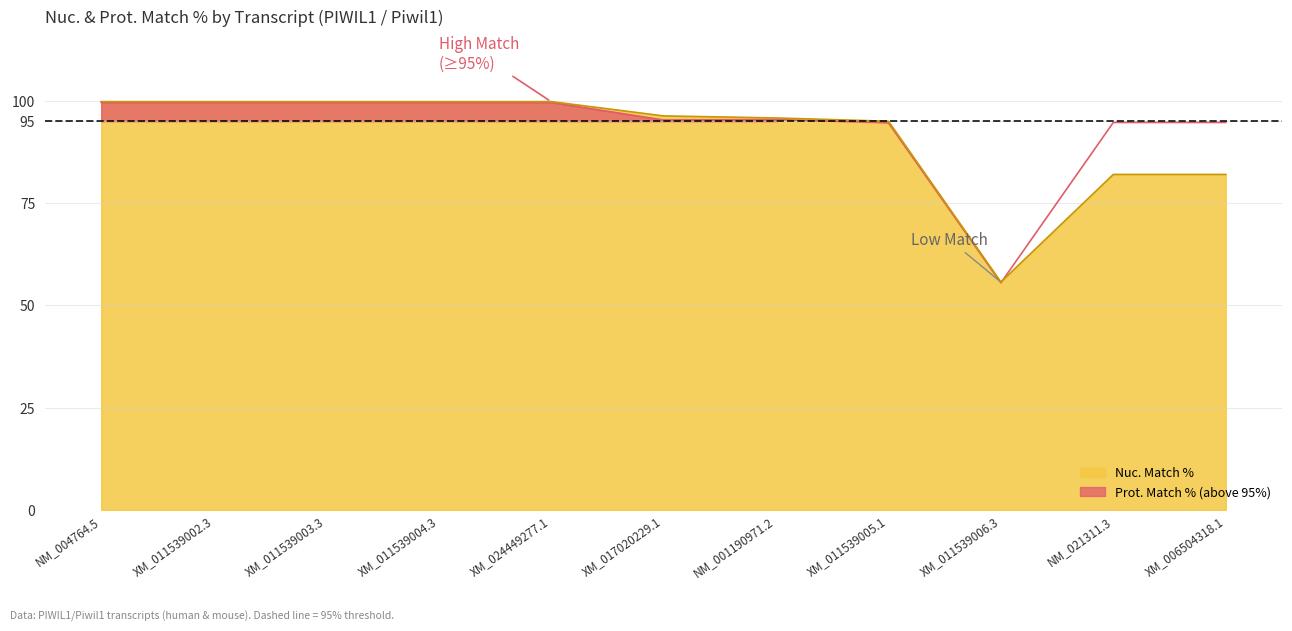

Where is the first local maximum for Prot. Match %?

NM_001190971.2